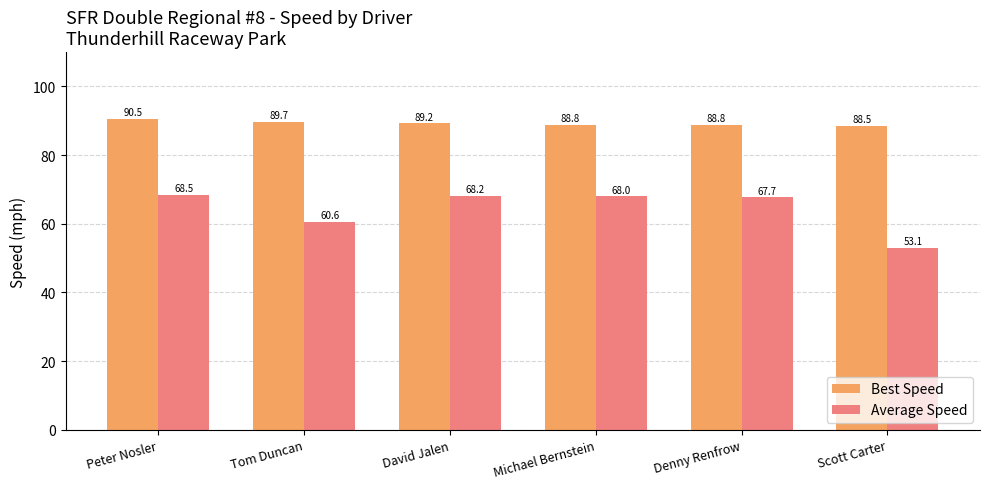

What is the total value across all series at David Jalen?

157.4